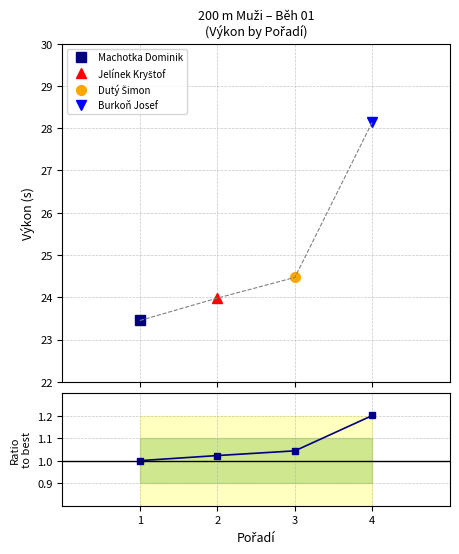

What is the sum of the values at 1 and 3?

2.0